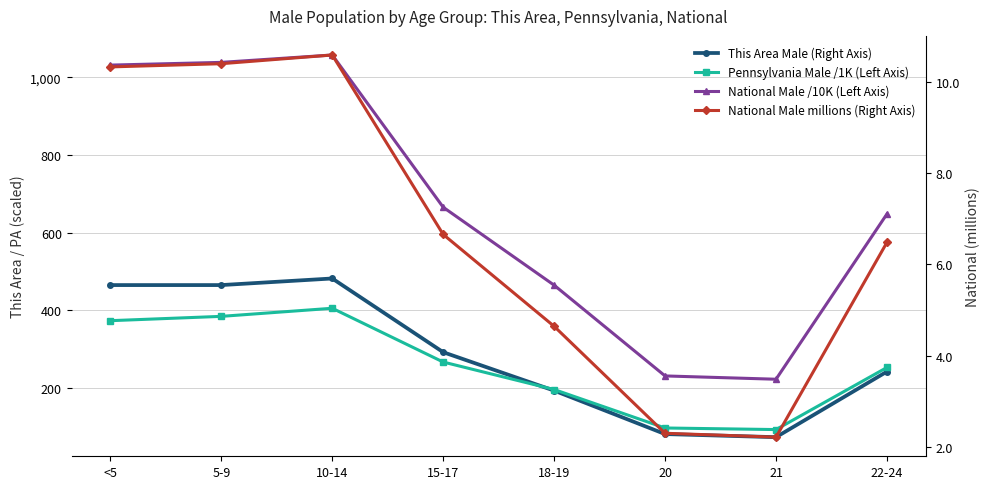

The Pennsylvania Male /1K (Left Axis) series shows 259.9 at 10-14. True or false?

False